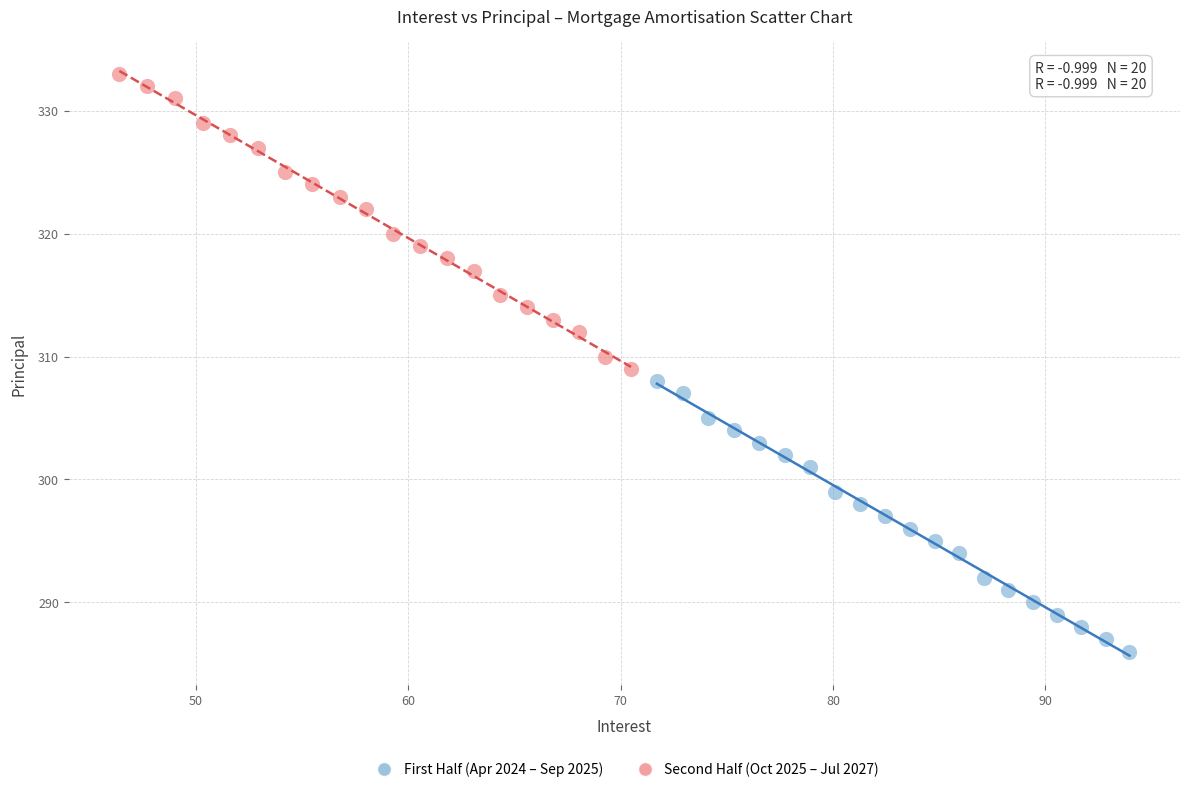

Which series contains the highest Y value?

Second Half (Oct 2025 – Jul 2027)